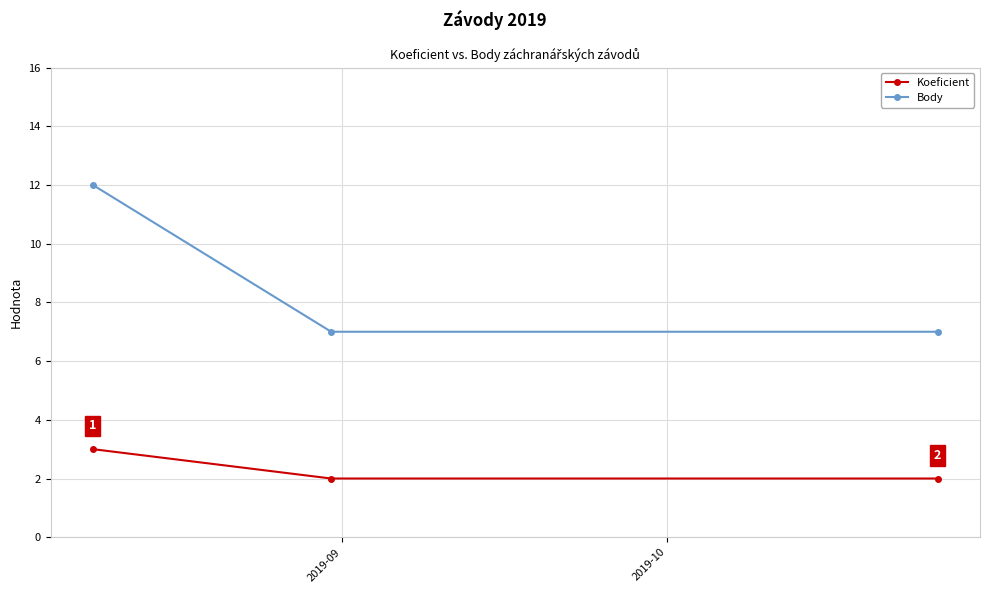

Which series has the largest range (max minus min)?

Body